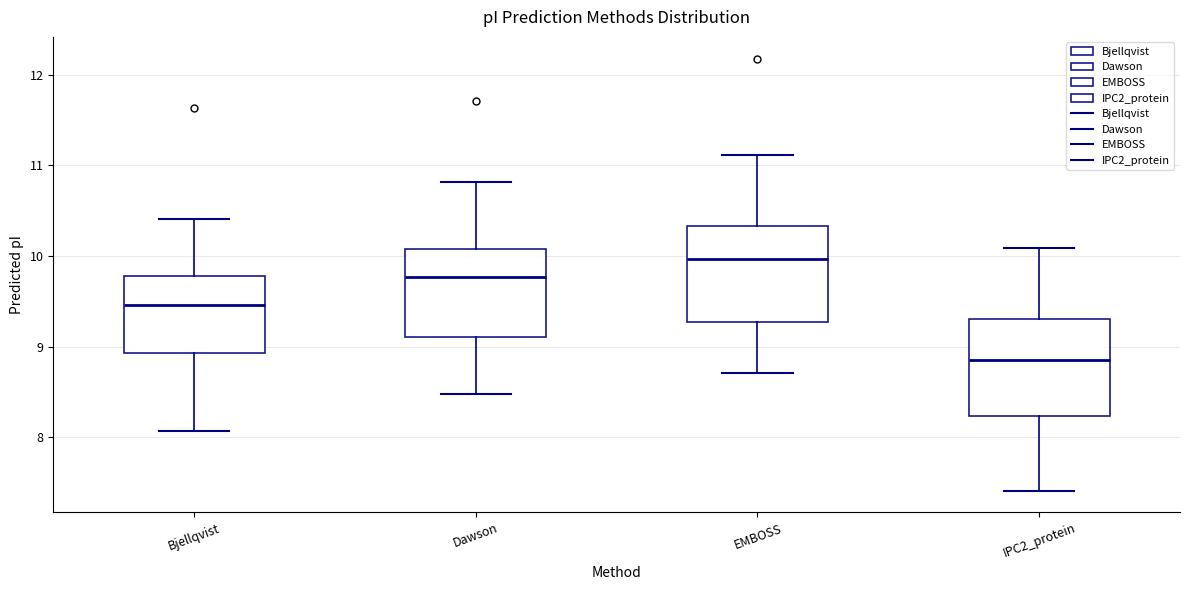

Which box's median line is the lowest?

IPC2_protein